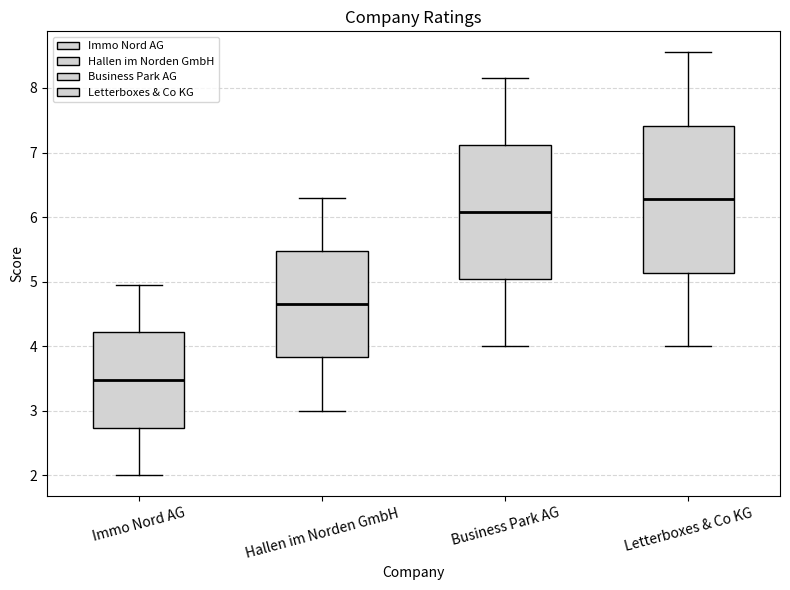

Which box's median line is the lowest?

Immo Nord AG